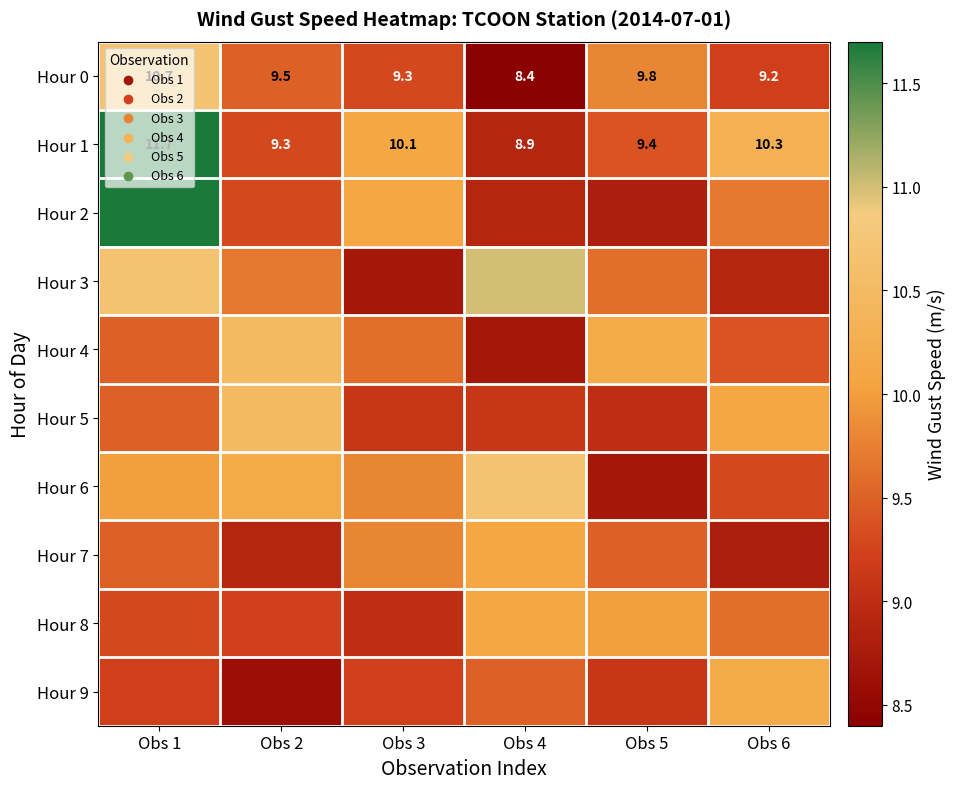

Rank the categories by Hour 1 value from lowest to highest.

Obs 4, Obs 2, Obs 5, Obs 3, Obs 6, Obs 1